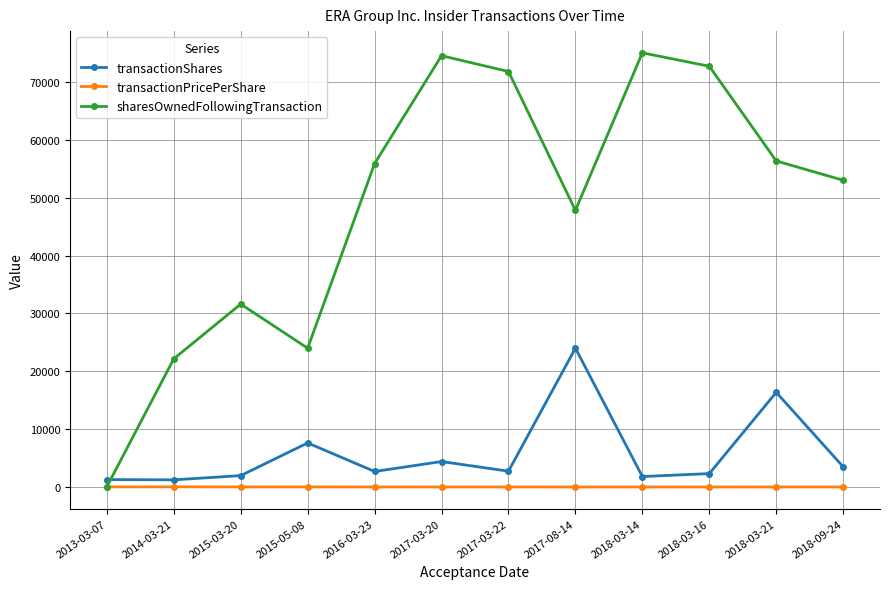

Where is the first local minimum for sharesOwnedFollowingTransaction?

2015-05-08